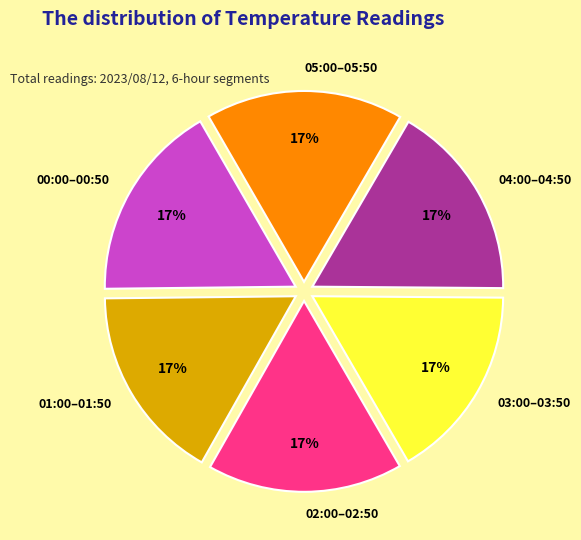

How many slices are in this pie chart?

6